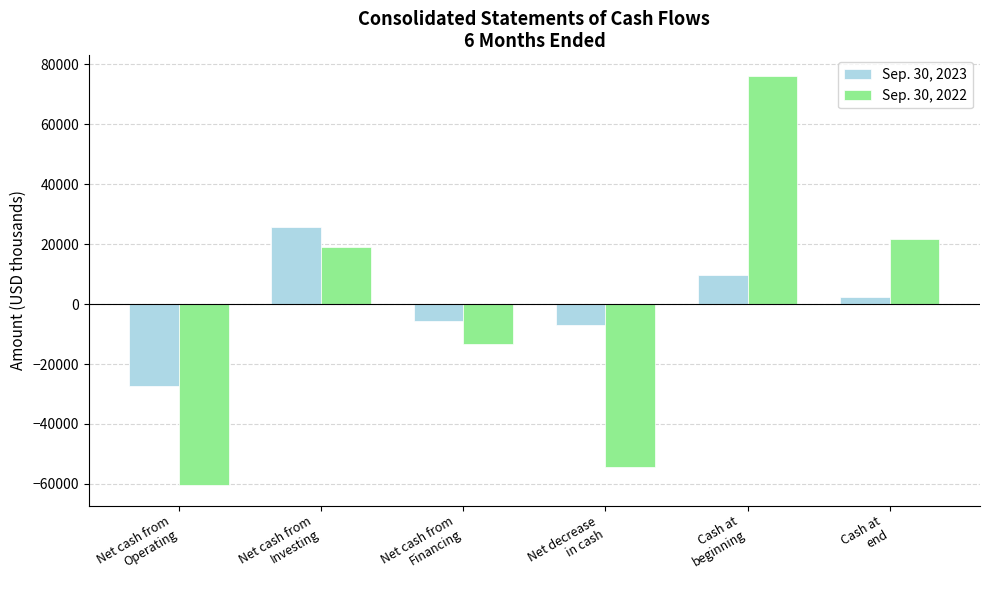

At which category is the sum across all series the highest?

Cash at
beginning